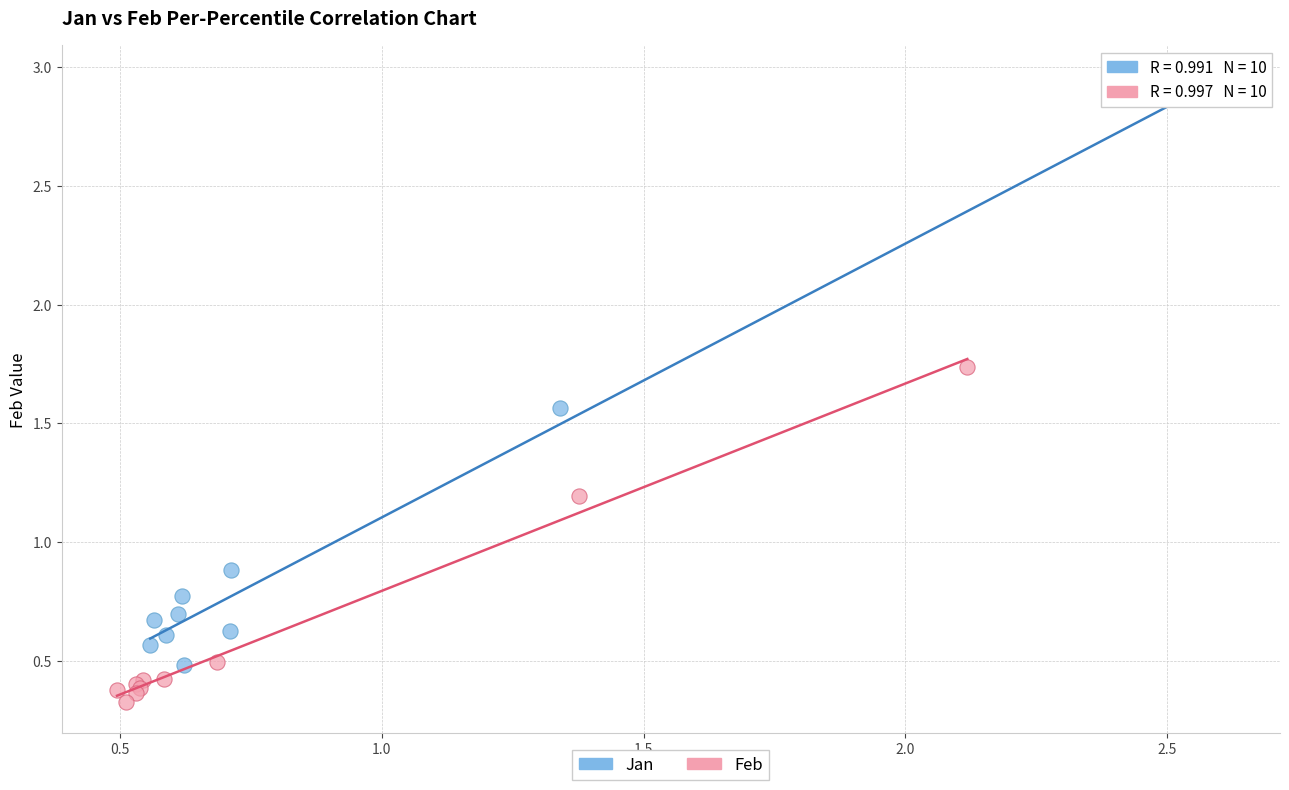

Which series has the largest Y range (max minus min)?

Jan